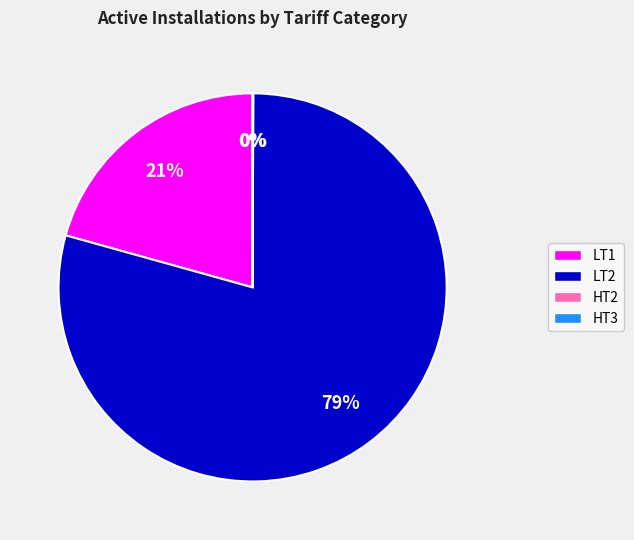

Which slice is the largest?

LT2